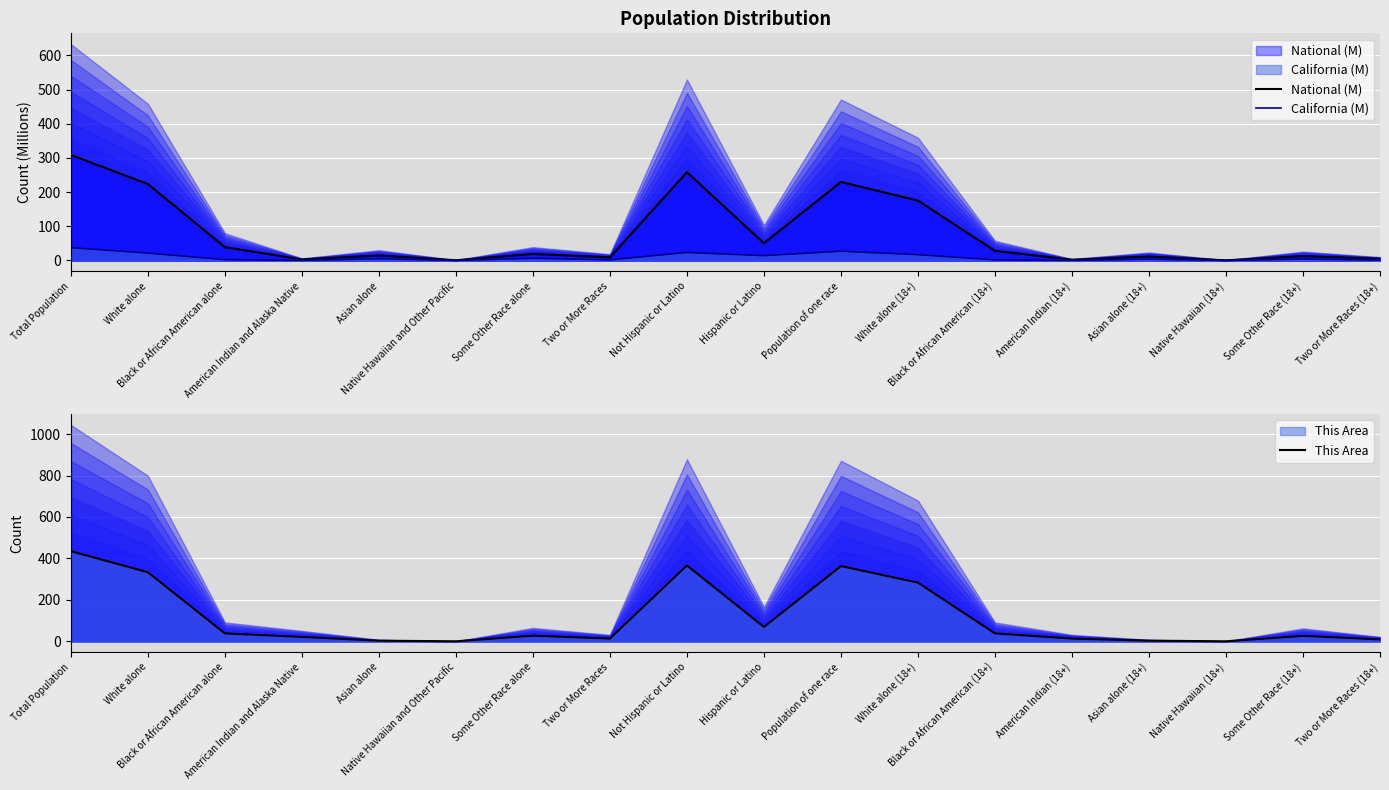

What is the value of the National (M) point at the 16th from the left?

0.4